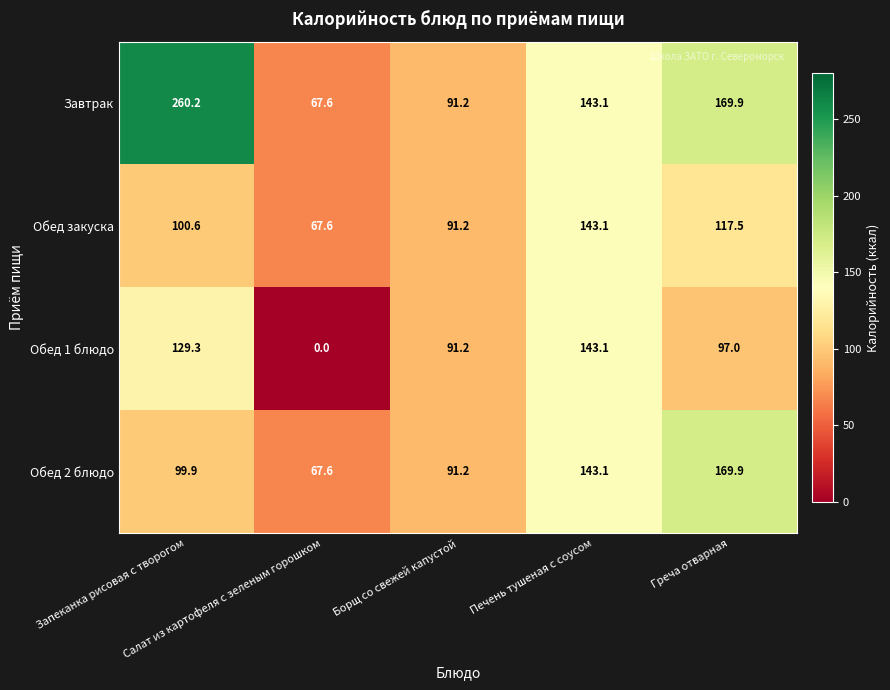

Which series has the largest range (max minus min)?

Завтрак